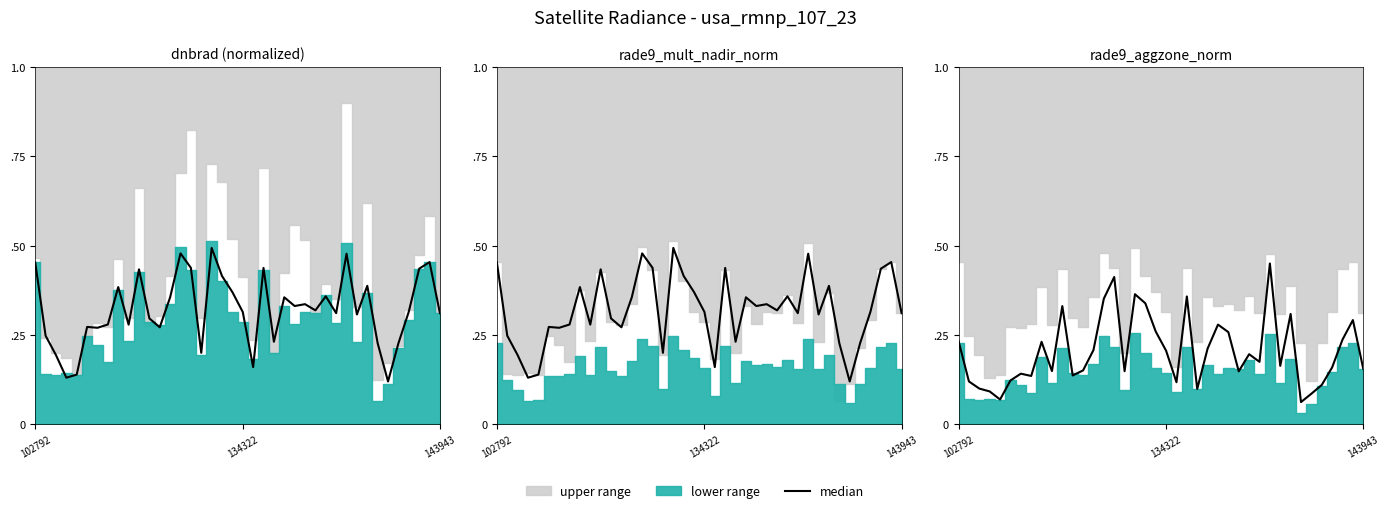

What is the label of the 19th point from the left?

18